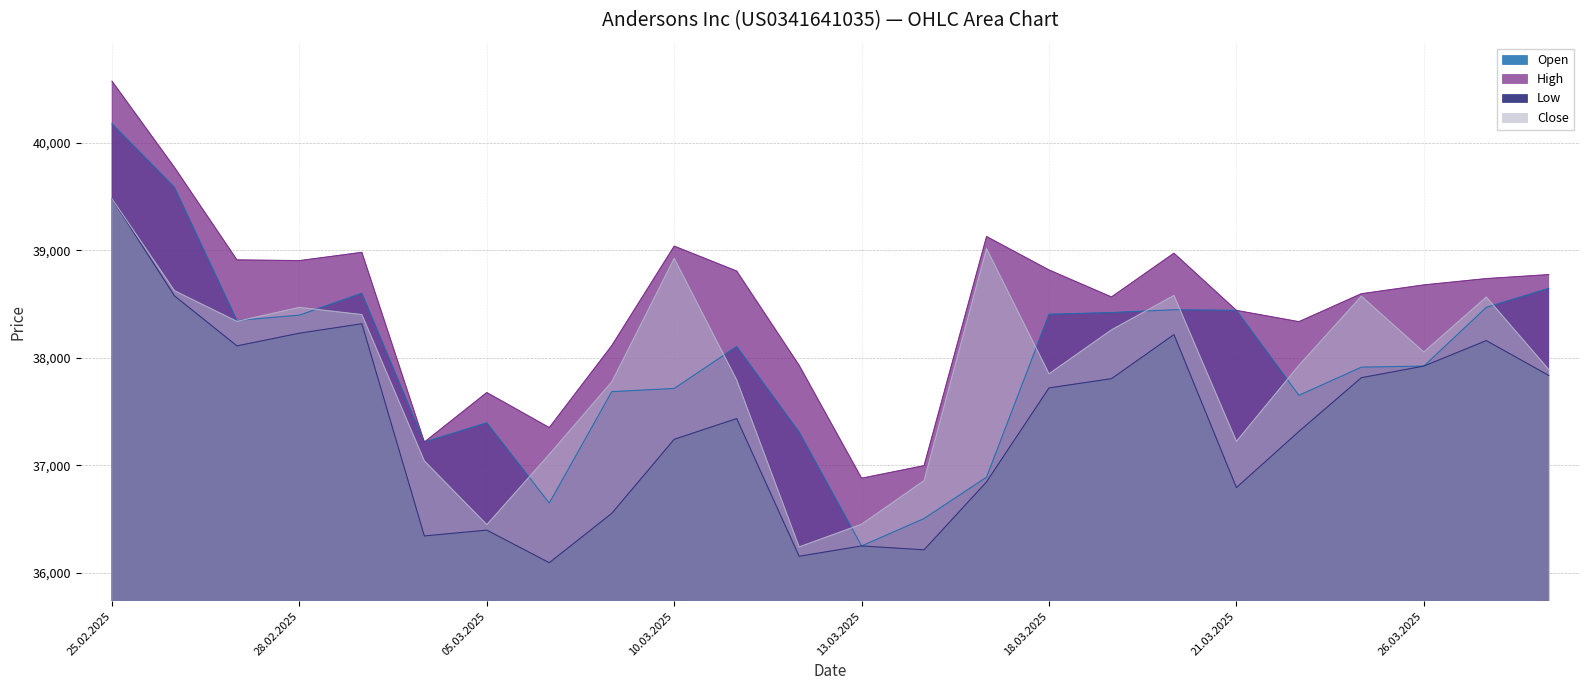

Reading left to right, list all the values displayed in this chart.

Open: 40178	39586	38348	38398	38601	37217	37396	36650	37686	37716	38106	37310	36251	36506	36891	38406	38422	38448	38442	37652	37914	37924	38470	38647
High: 40574	39772	38912	38905	38982	37217	37678	37352	38114	39040	38808	37931	36881	36998	39129	38818	38567	38974	38442	38337	38597	38679	38738	38775
Low: 39480	38577	38112	38230	38318	36344	36398	36095	36554	37243	37436	36155	36251	36215	36847	37721	37807	38217	36794	37316	37816	37924	38161	37837
Close: 39480	38625	38340	38470	38403	37042	36449	37103	37777	38926	37795	36242	36453	36859	39017	37852	38261	38581	37224	37931	38574	38055	38566	37892